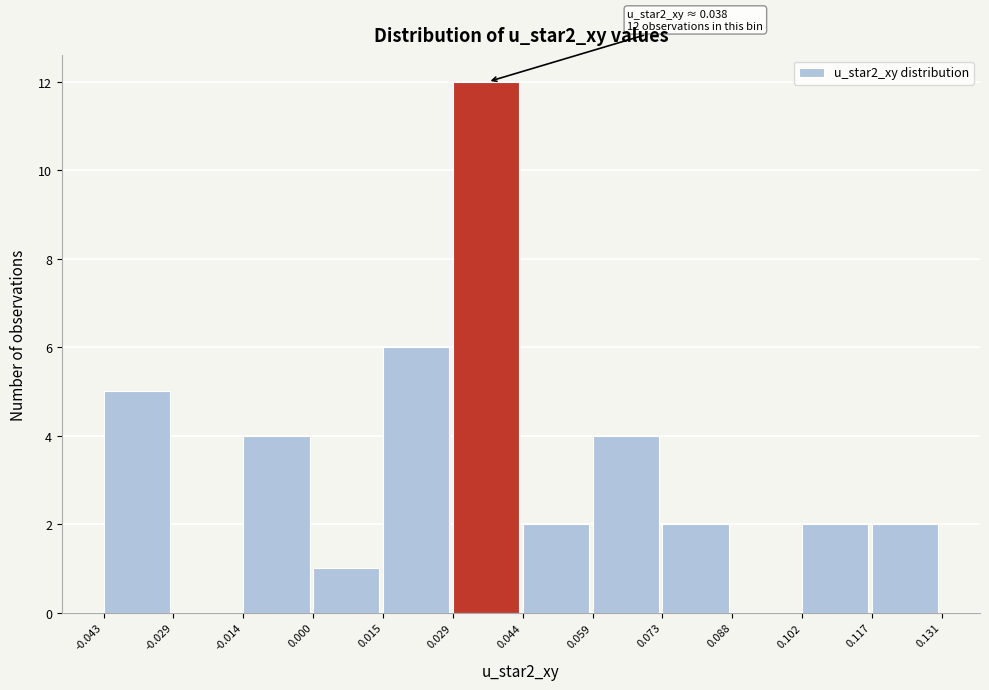

Over which range of the x-axis is the bar tallest?

0.029 to 0.044